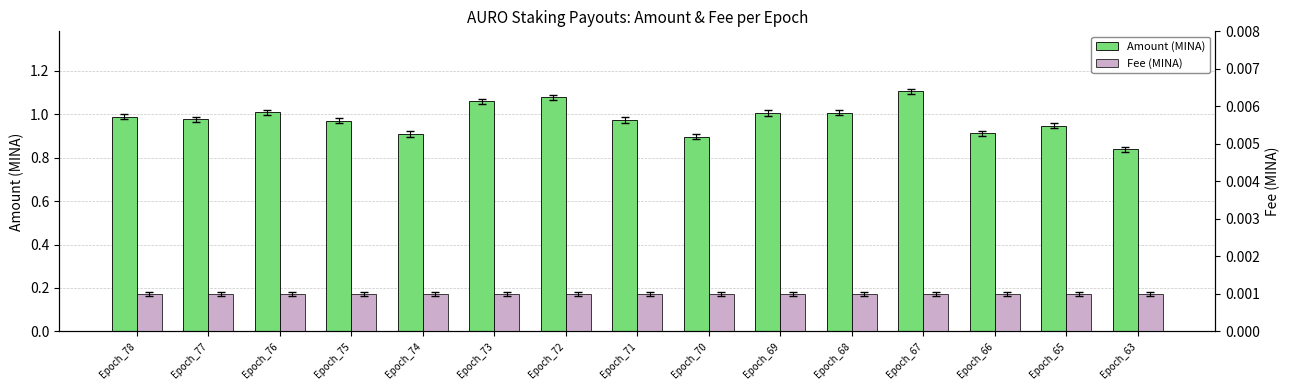

What are all the series names shown in the legend?

Amount (MINA), Fee (MINA)